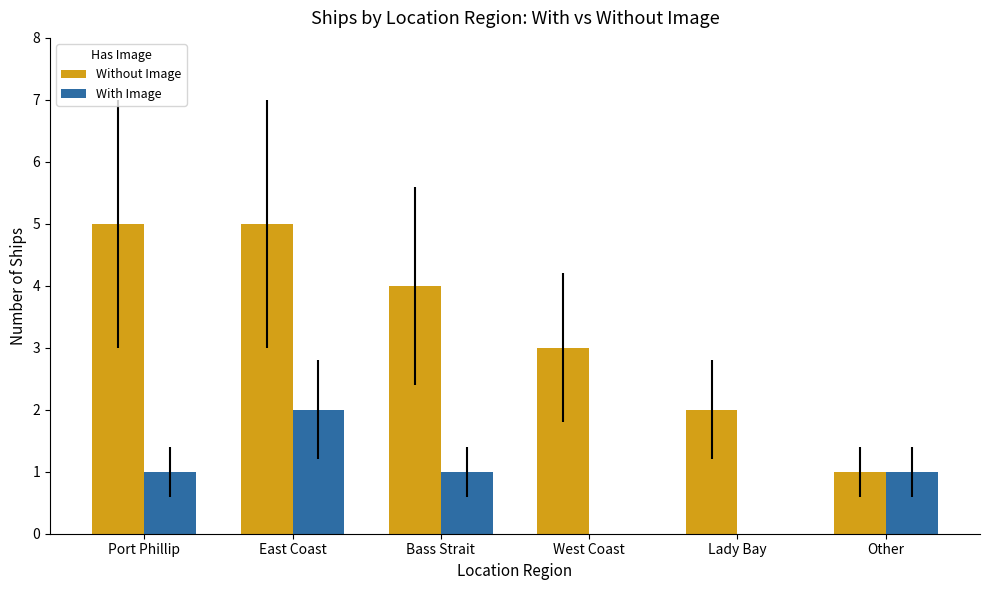

How many groups of bars are there?

6